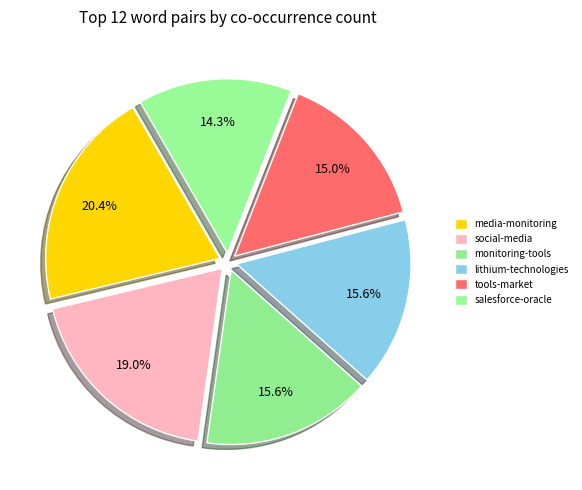

How many slices are in this pie chart?

6